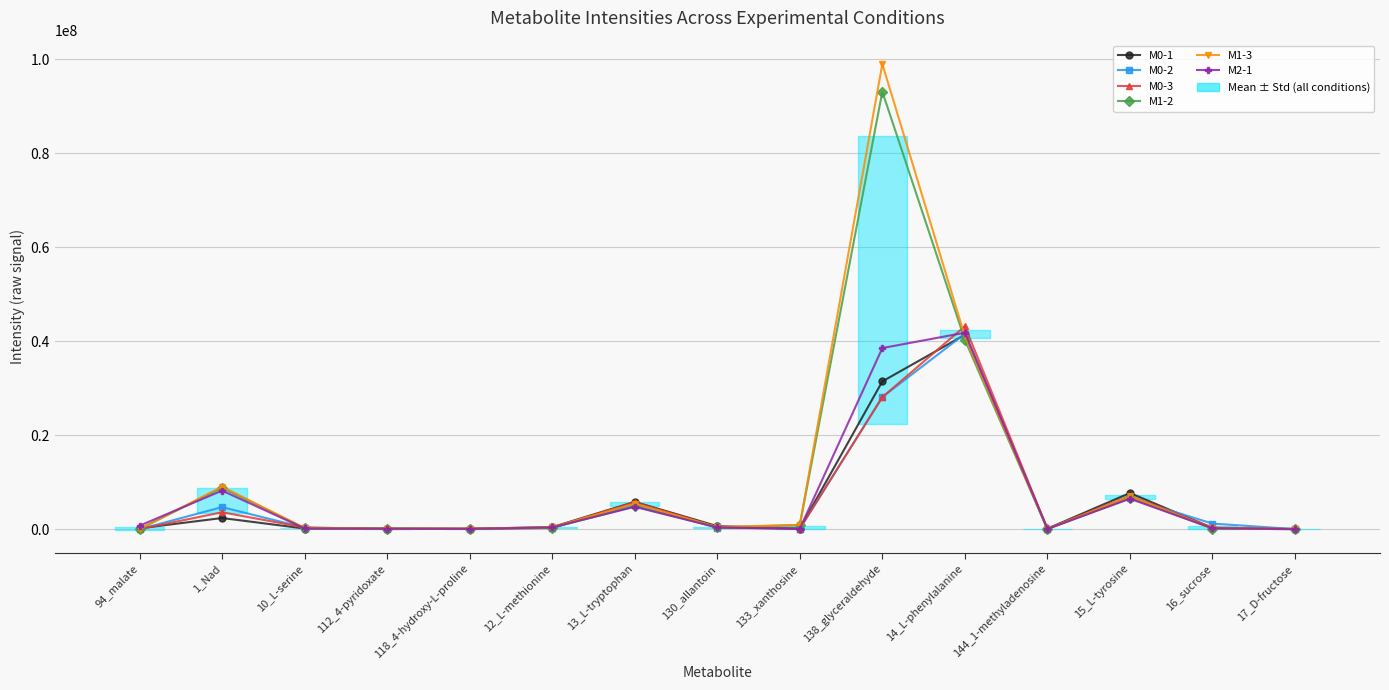

What is the sum of the M1-3 values at 16_sucrose and 112_4-pyridoxate?

295862